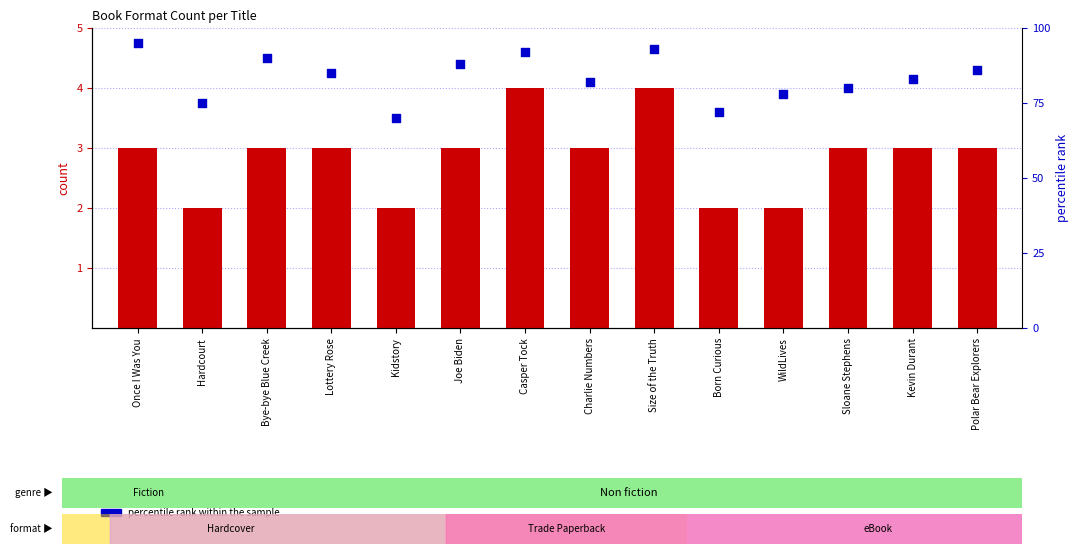

Which series has the widest spread of Y values?

percentile rank within the sample